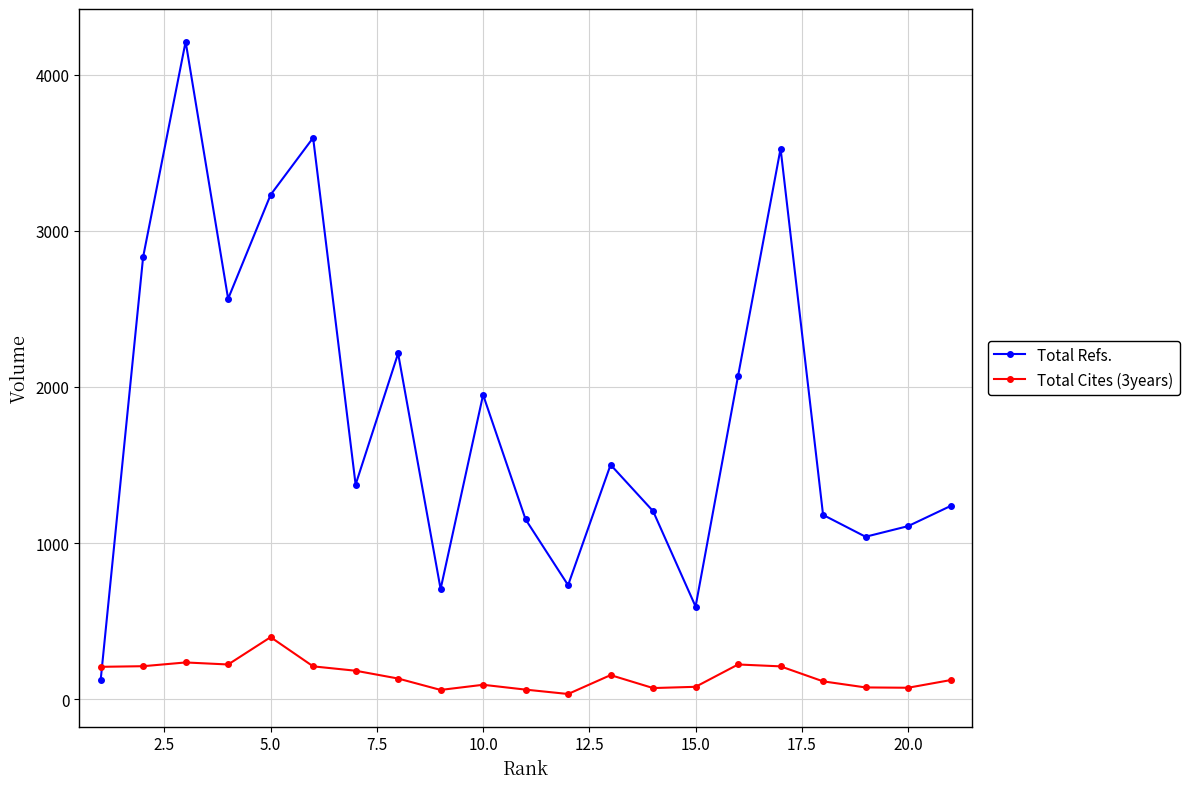

What is the average value of the Total Refs. series?

1816